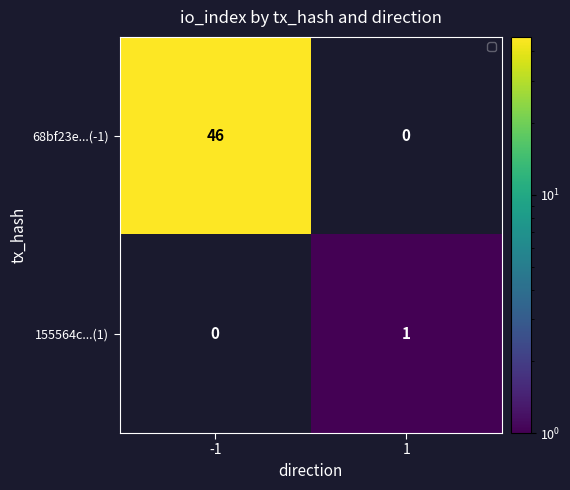

The 68bf23e...(-1) series shows 75 at -1. True or false?

False